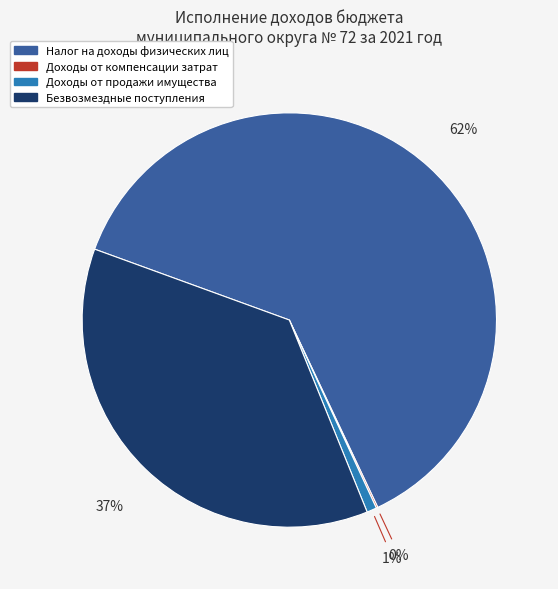

Which has a higher value, Доходы от продажи имущества or Налог на доходы физических лиц?

Налог на доходы физических лиц